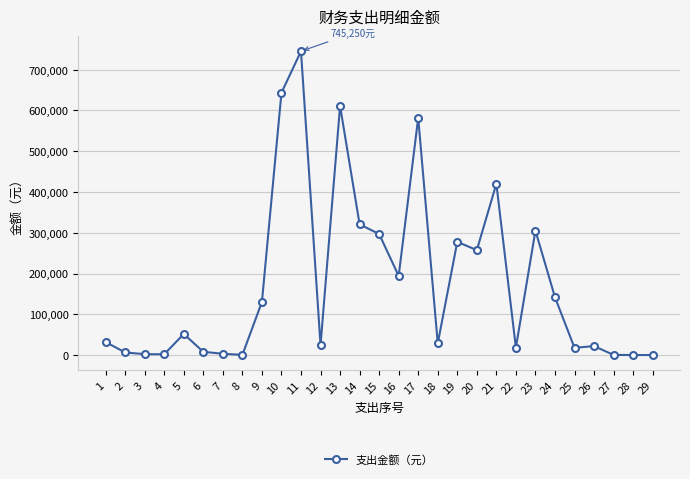

How many lines are shown in the chart?

1